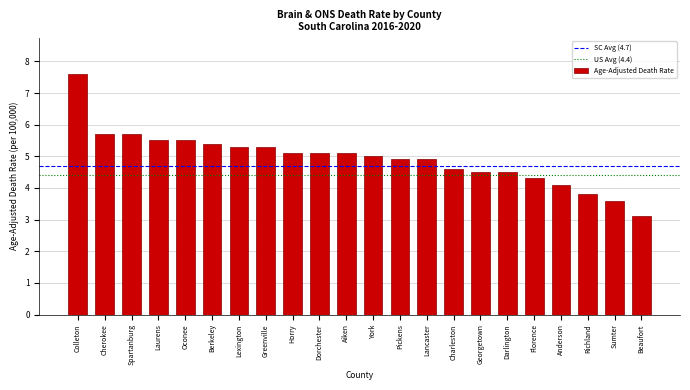

Reading right to left, list all the values displayed in this chart.

3.1	3.6	3.8	4.1	4.3	4.5	4.5	4.6	4.9	4.9	5.0	5.1	5.1	5.1	5.3	5.3	5.4	5.5	5.5	5.7	5.7	7.6